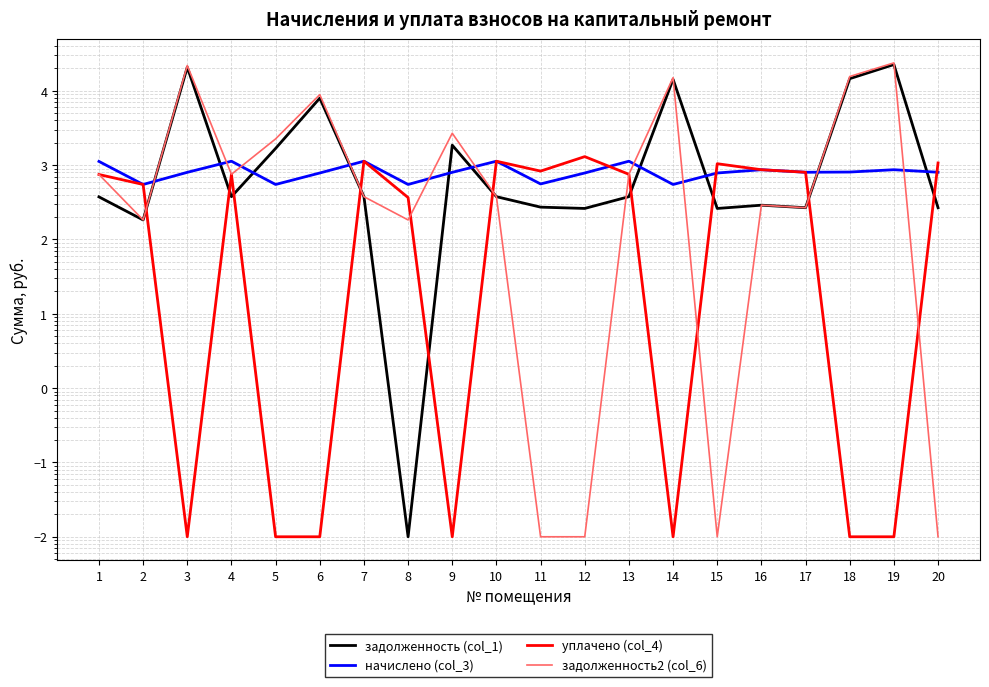

Is it true that задолженность2 (col_6) equals 4888.2 at 3?

False